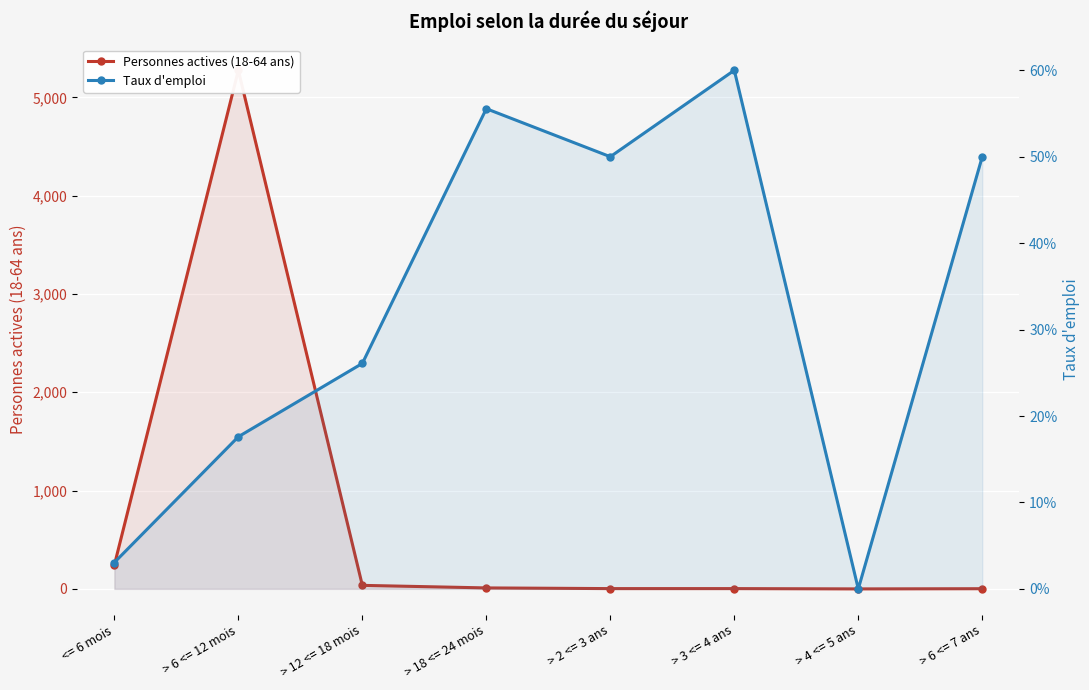

What is the label of the 4th point from the right?

> 2 <= 3 ans